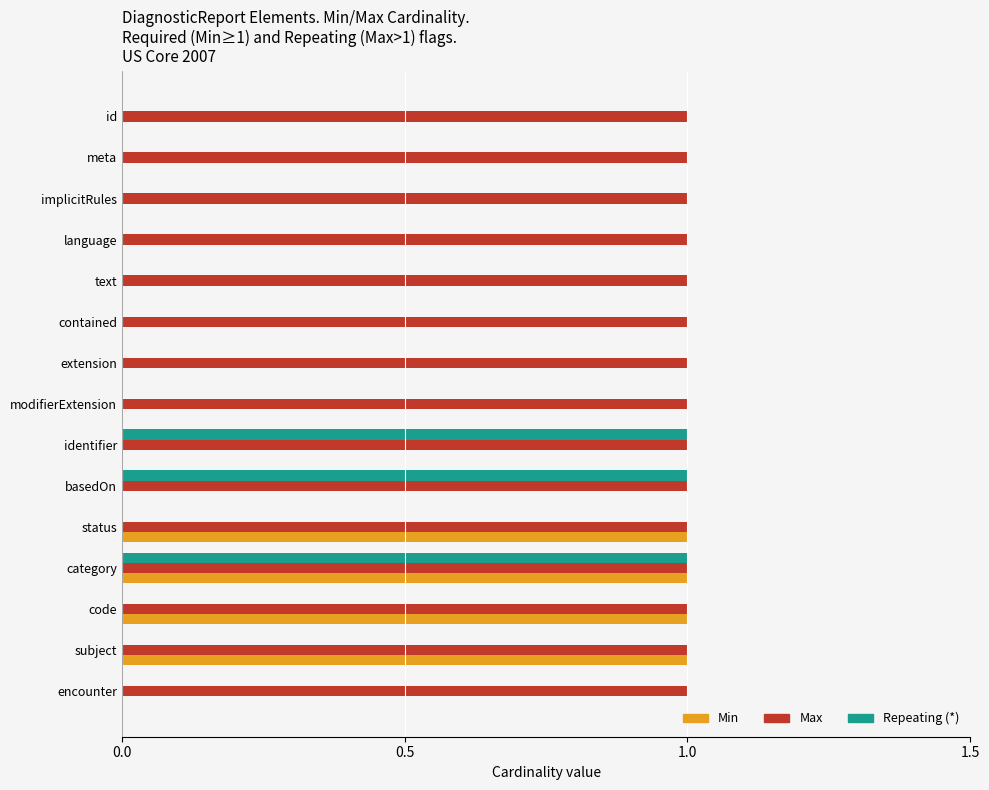

Which series has the largest total across all categories?

Max